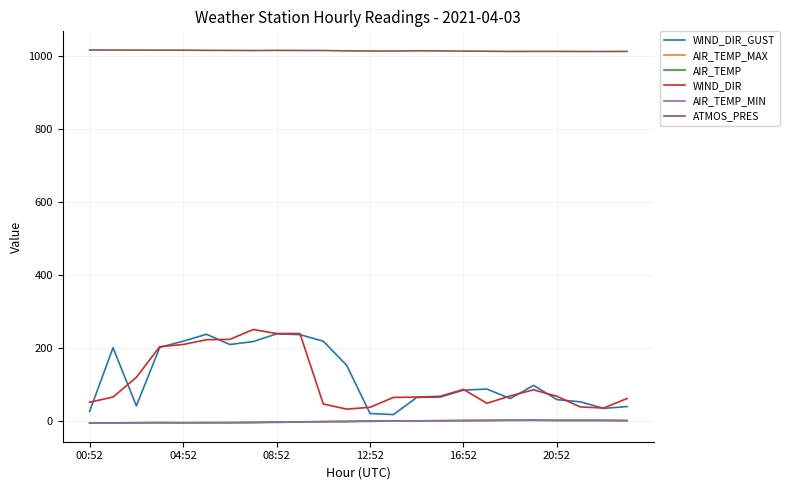

Which series has the largest total across all categories?

ATMOS_PRES